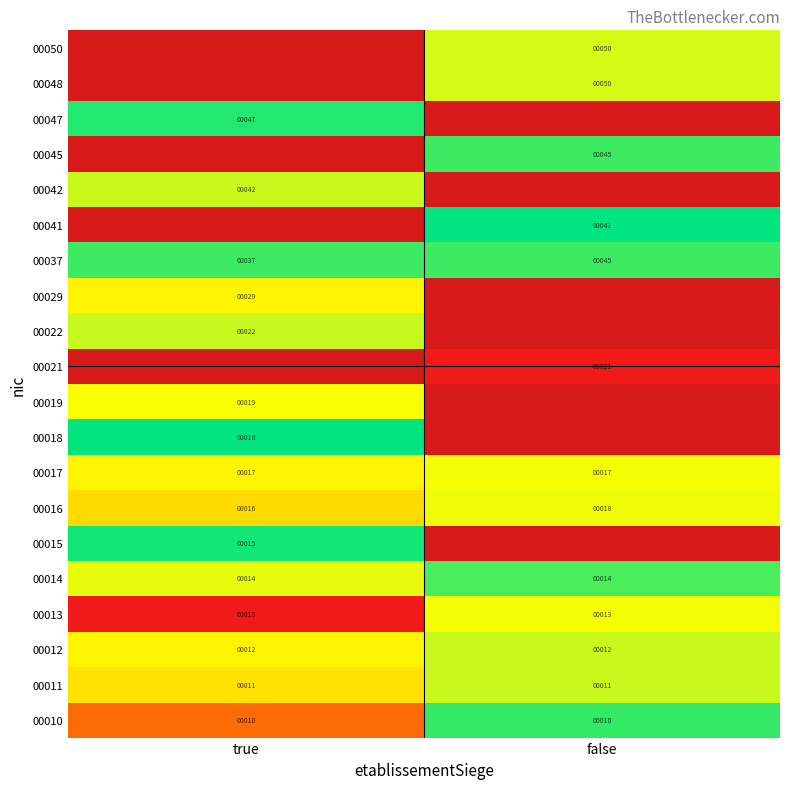

The 00012 series shows 12 at true. True or false?

True